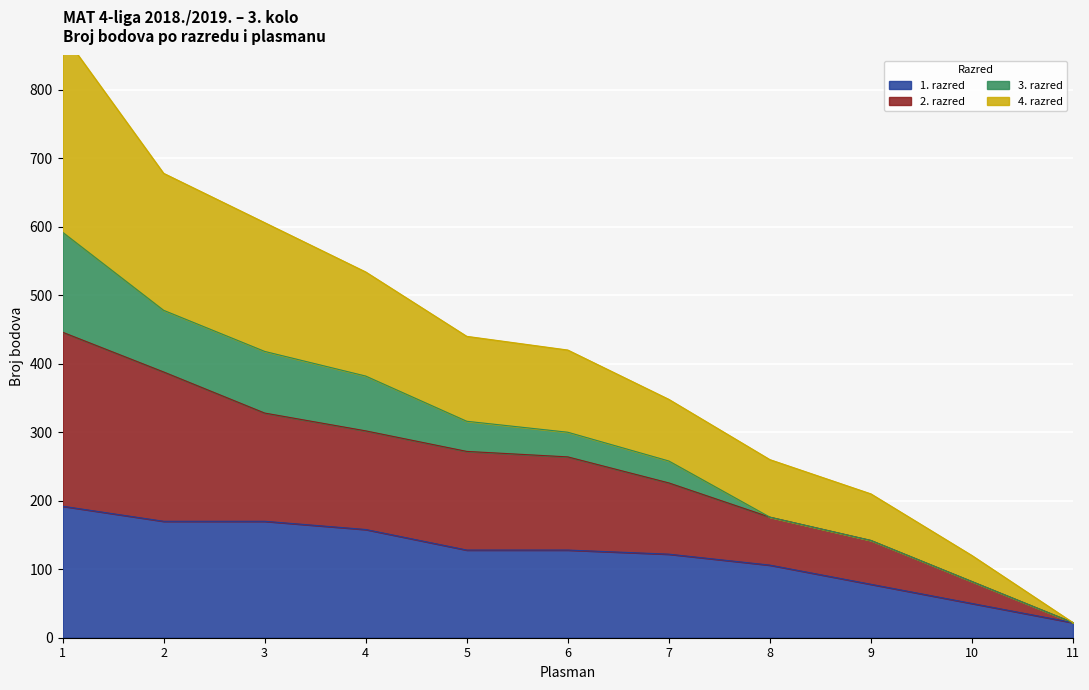

True or false: 4. razred and 1. razred cross at least once.

False